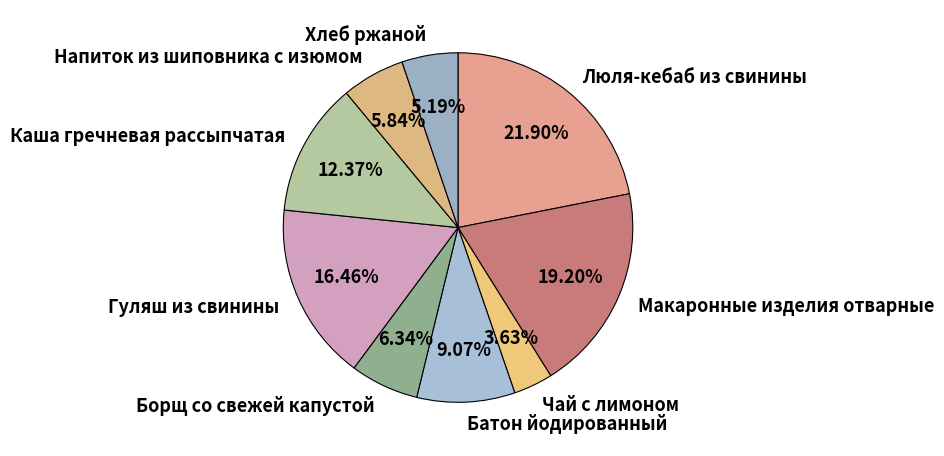

What percentage is the Напиток из шиповника с изюмом slice, to the nearest percent?

6%